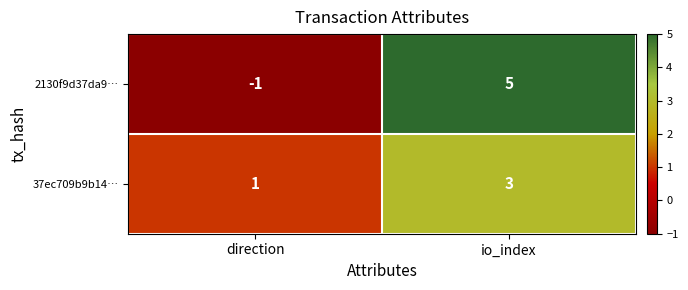

What is the greatest value displayed?

5